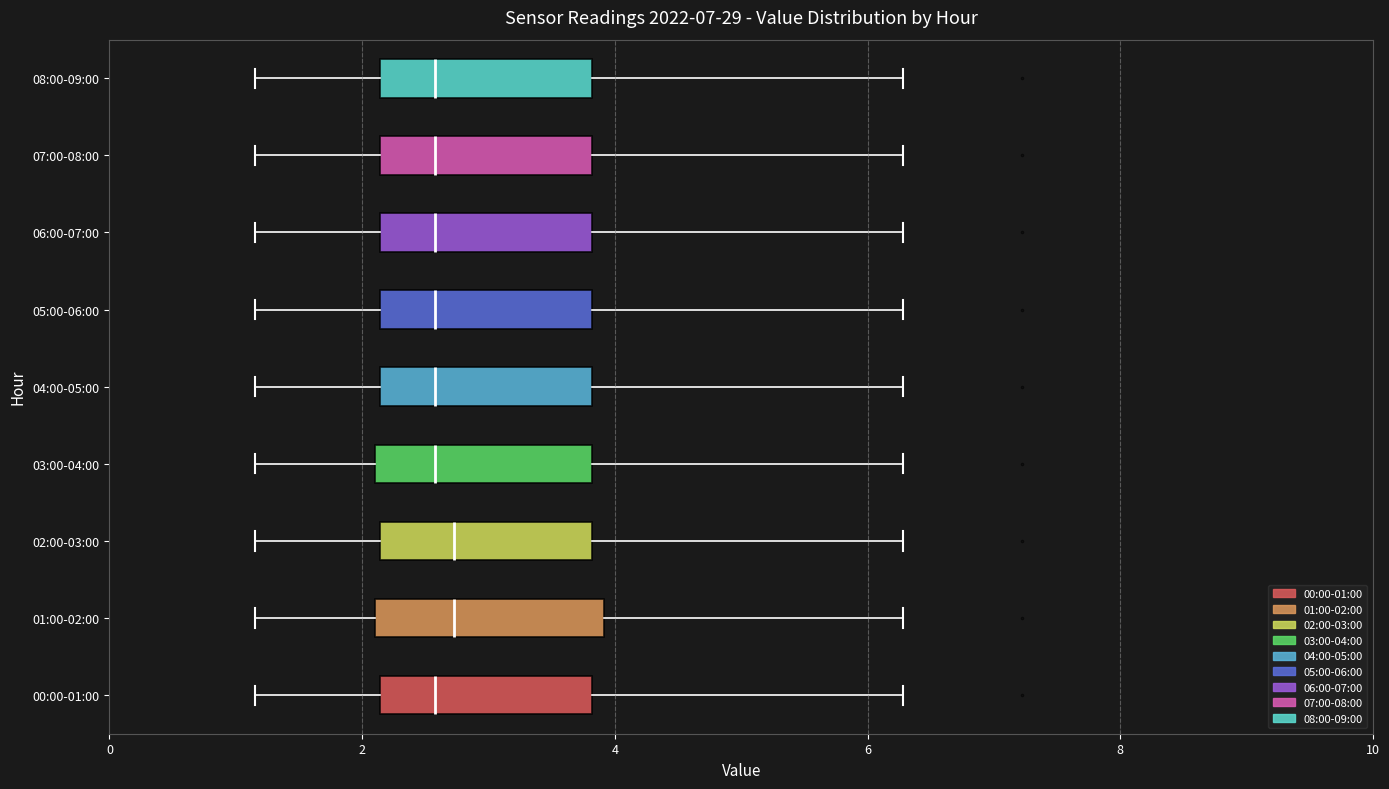

Reading bottom to top, read every box against the x-axis: the position of its median line, the range the box covers, and the ends of its whiskers. The values are not printed on the chart, so give them approximately, as read against the axis.

00:00-01:00: median 2.6, box 2.2 to 3.8, whiskers 1.2 to 6.2
01:00-02:00: median 2.8, box 2.2 to 4.0, whiskers 1.2 to 6.2
02:00-03:00: median 2.8, box 2.2 to 3.8, whiskers 1.2 to 6.2
03:00-04:00: median 2.6, box 2.2 to 3.8, whiskers 1.2 to 6.2
04:00-05:00: median 2.6, box 2.2 to 3.8, whiskers 1.2 to 6.2
05:00-06:00: median 2.6, box 2.2 to 3.8, whiskers 1.2 to 6.2
06:00-07:00: median 2.6, box 2.2 to 3.8, whiskers 1.2 to 6.2
07:00-08:00: median 2.6, box 2.2 to 3.8, whiskers 1.2 to 6.2
08:00-09:00: median 2.6, box 2.2 to 3.8, whiskers 1.2 to 6.2